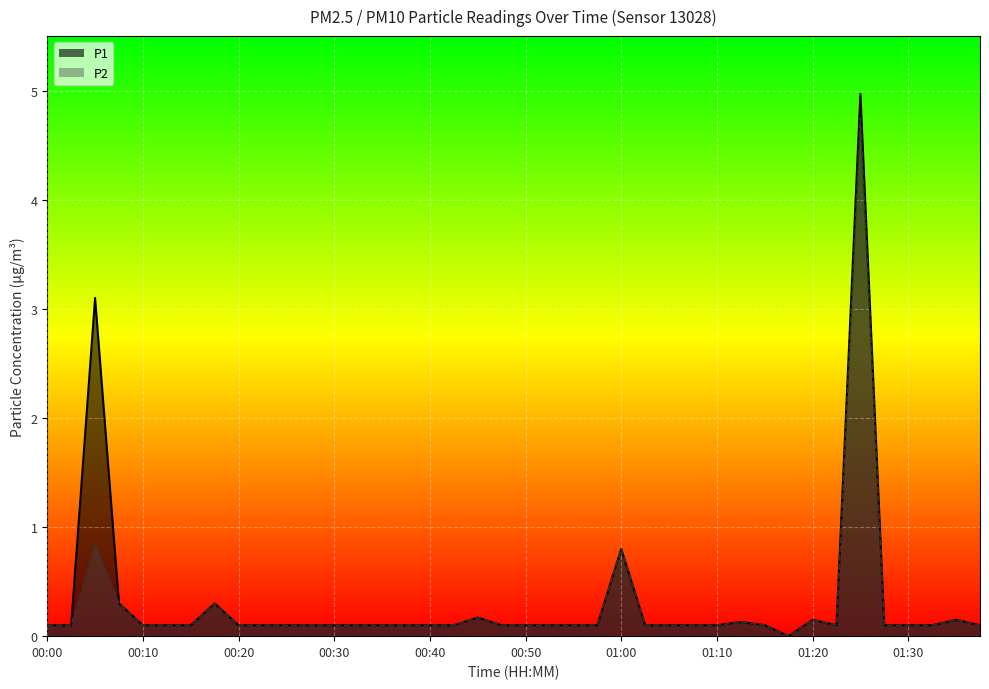

What is the value of the P1 point at the 4th from the left?

0.3